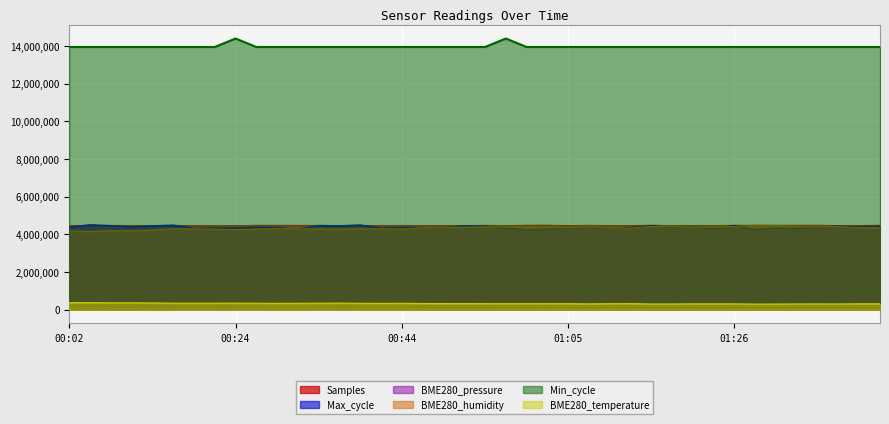

True or false: BME280_pressure has more than 0 points higher than both neighbors.

True